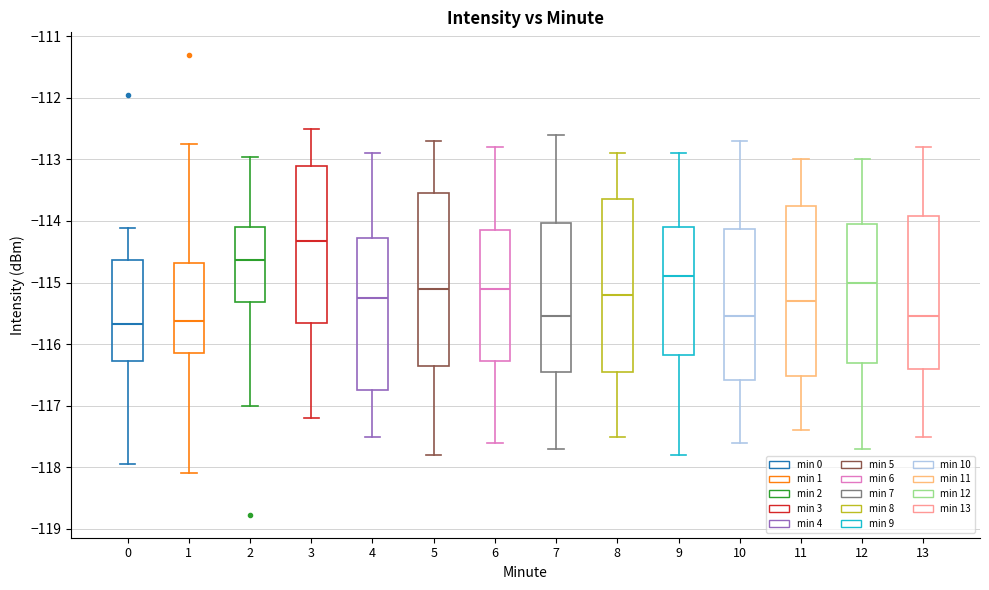

Reading left to right, transcribe this box plot: for each box, give where its median line is, the range the box spans, and where its two whiskers end, as read against the y-axis. The values are not printed on the chart, so give them approximately, as read against the axis.

0: median -115.7, box -116.3 to -114.6, whiskers -117.9 to -114.1
1: median -115.6, box -116.1 to -114.7, whiskers -118.1 to -112.7
2: median -114.6, box -115.3 to -114.1, whiskers -117.0 to -113.0
3: median -114.3, box -115.6 to -113.1, whiskers -117.2 to -112.5
4: median -115.2, box -116.7 to -114.3, whiskers -117.5 to -112.9
5: median -115.1, box -116.3 to -113.5, whiskers -117.8 to -112.7
6: median -115.1, box -116.3 to -114.1, whiskers -117.6 to -112.8
7: median -115.5, box -116.4 to -114.0, whiskers -117.7 to -112.6
8: median -115.2, box -116.4 to -113.6, whiskers -117.5 to -112.9
9: median -114.9, box -116.2 to -114.1, whiskers -117.8 to -112.9
10: median -115.5, box -116.6 to -114.1, whiskers -117.6 to -112.7
11: median -115.3, box -116.5 to -113.7, whiskers -117.4 to -113.0
12: median -115.0, box -116.3 to -114.0, whiskers -117.7 to -113.0
13: median -115.5, box -116.4 to -113.9, whiskers -117.5 to -112.8